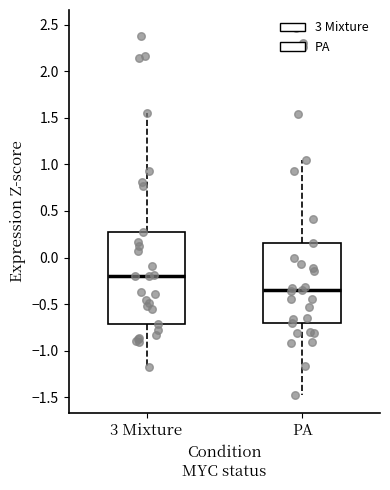

Reading left to right, transcribe this box plot: for each box, give where its median line is, the range the box spans, and where its two whiskers end, as read against the y-axis. The values are not printed on the chart, so give them approximately, as read against the axis.

3 Mixture: median -0.20, box -0.70 to 0.25, whiskers -1.15 to 1.55
PA: median -0.35, box -0.70 to 0.15, whiskers -1.45 to 1.05